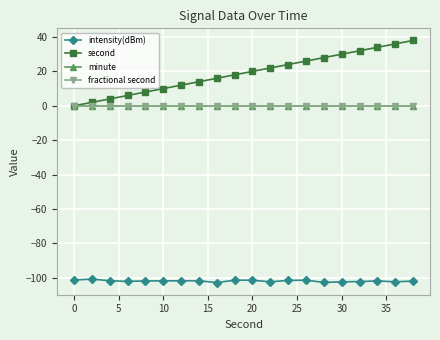

Is this an area chart (filled region under the line)?

No